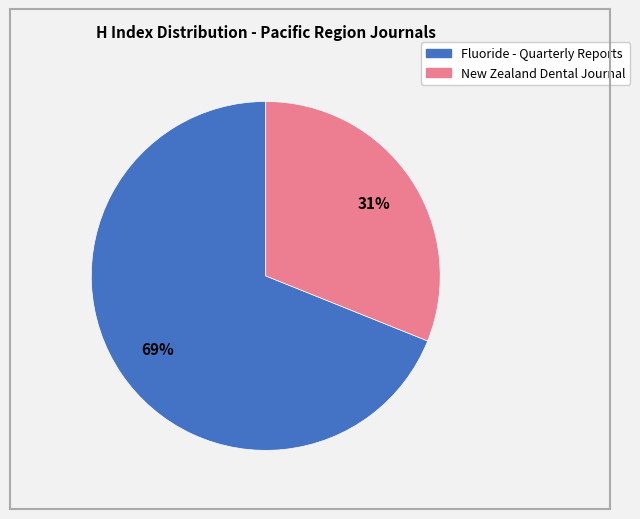

What is the smallest slice in the pie chart?

New Zealand Dental Journal